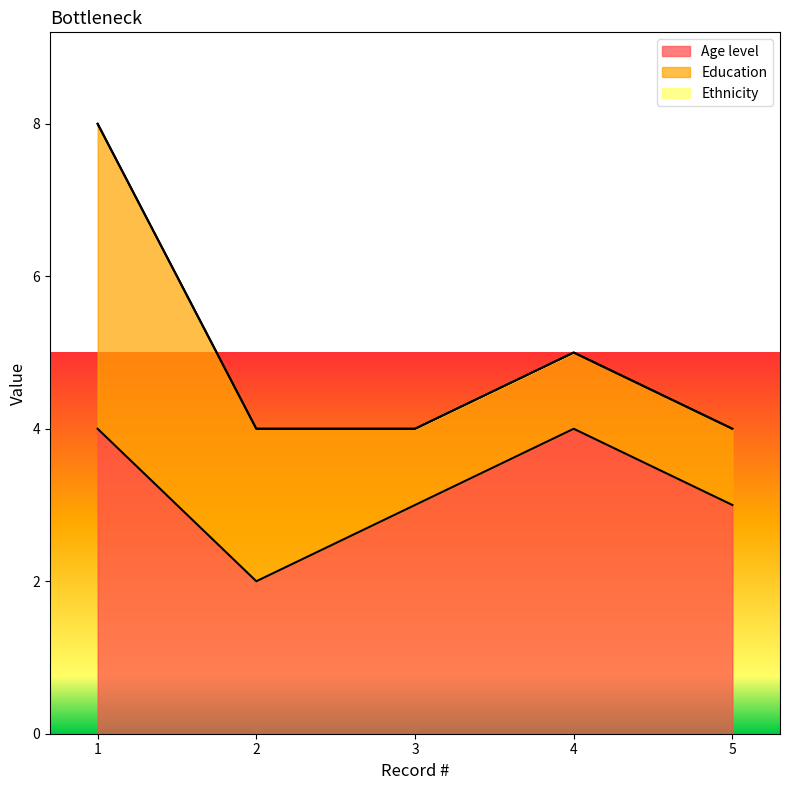

Which series has the widest spread of values?

Education